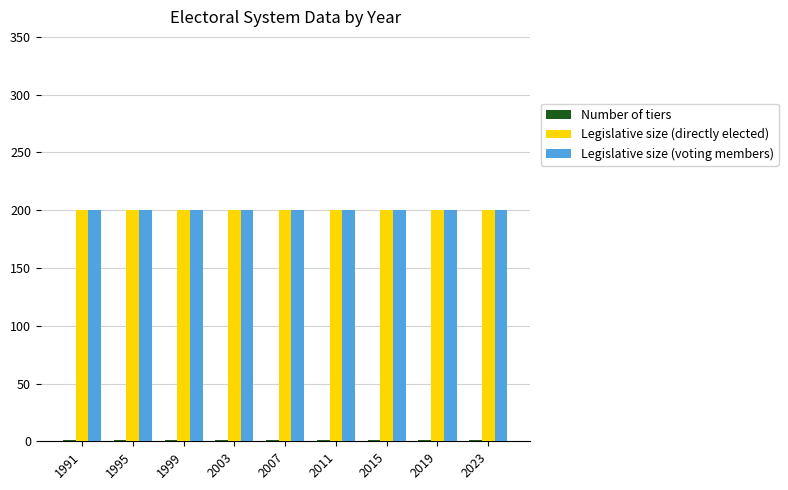

Is it true that Legislative size (directly elected) equals 200 at 2023?

True